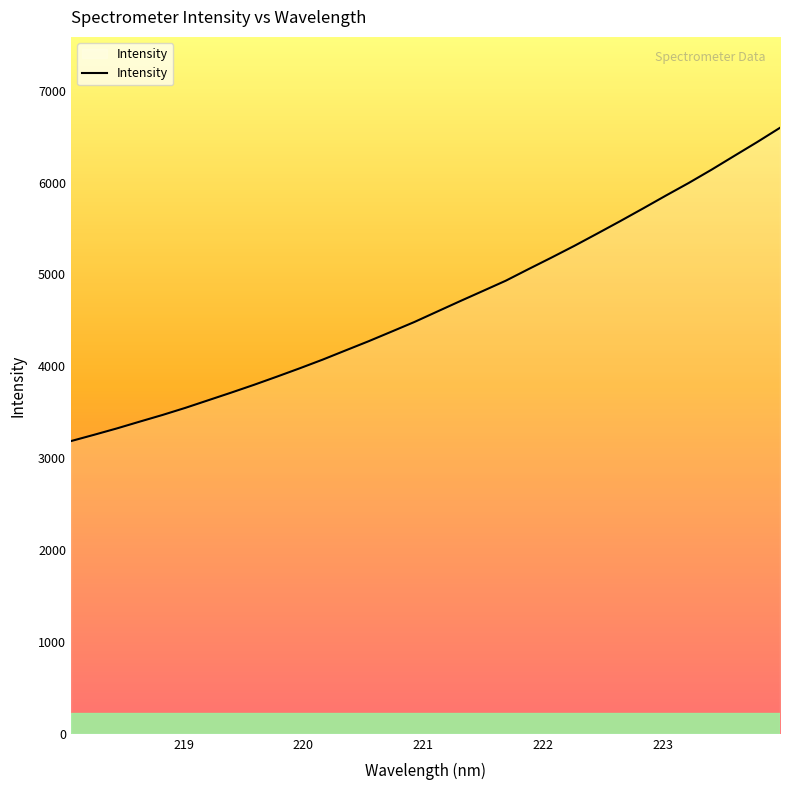

What is the minimum value shown in the chart?

3186.4